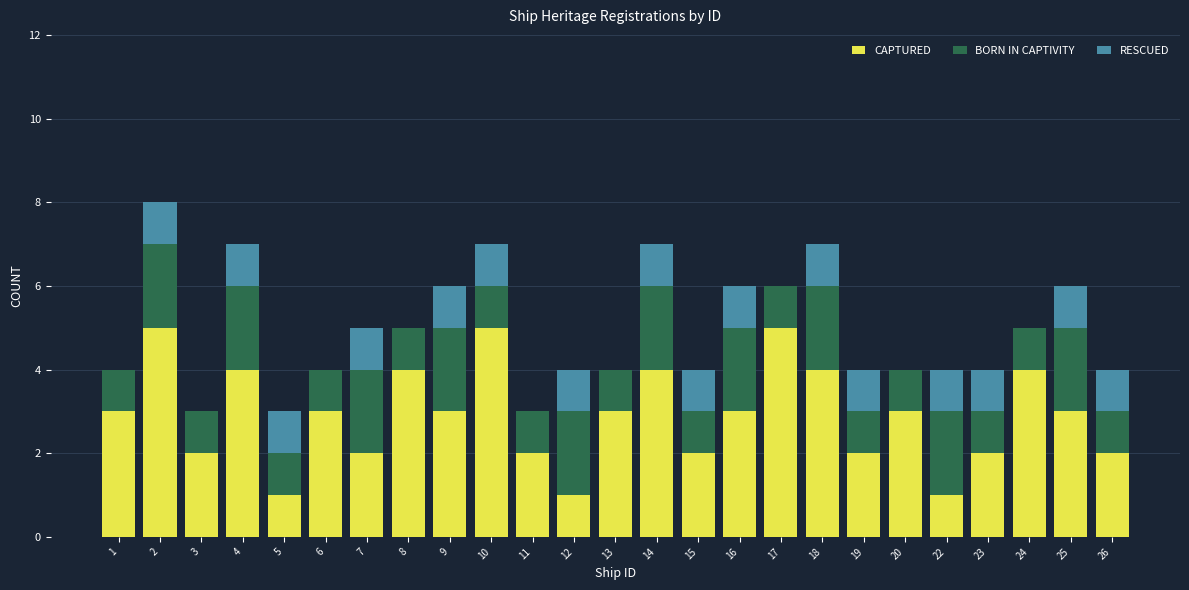

The CAPTURED series shows 1 at 5. True or false?

True